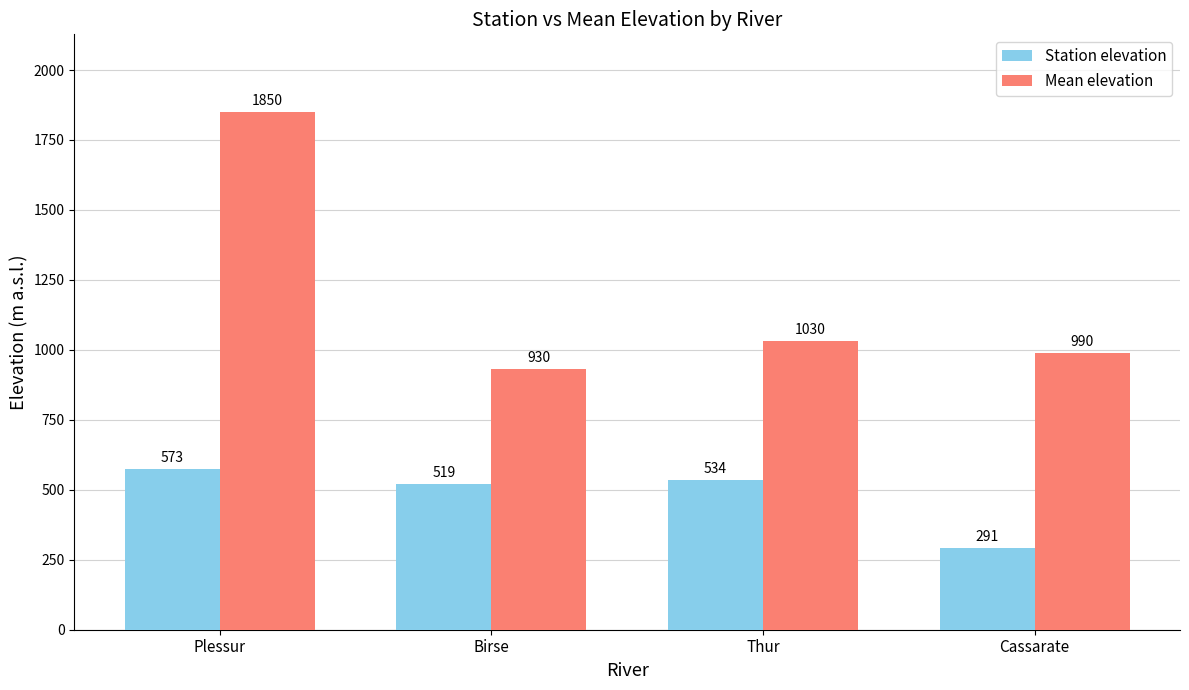

Which series has the largest total across all categories?

Mean elevation